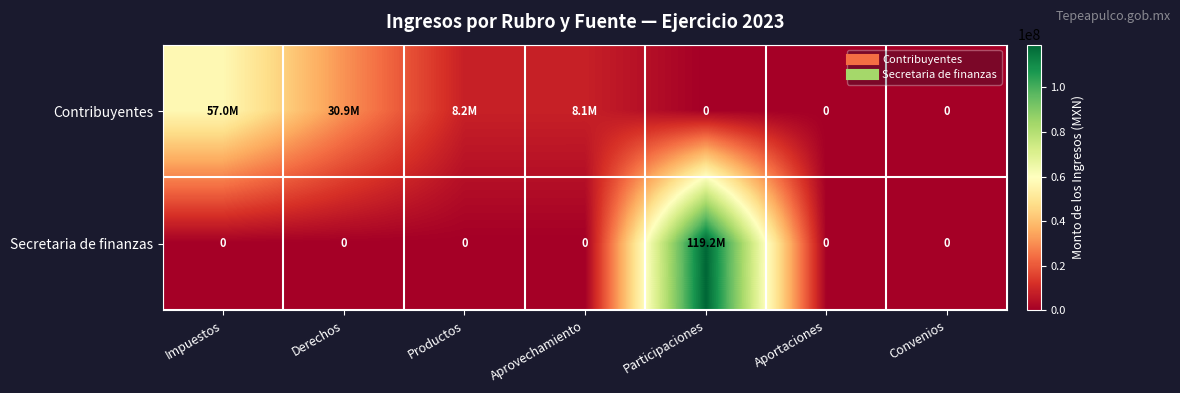

At Aprovechamiento, list the series in order from smallest to largest.

Secretaria de finanzas, Contribuyentes